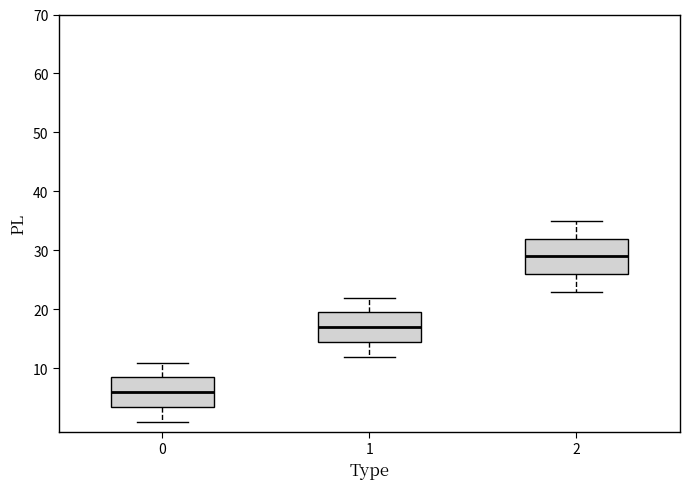

Reading left to right, read every box against the y-axis: the position of its median line, the range the box covers, and the ends of its whiskers. The values are not printed on the chart, so give them approximately, as read against the axis.

0: median 6, box 4 to 9, whiskers 1 to 11
1: median 17, box 15 to 20, whiskers 12 to 22
2: median 29, box 26 to 32, whiskers 23 to 35